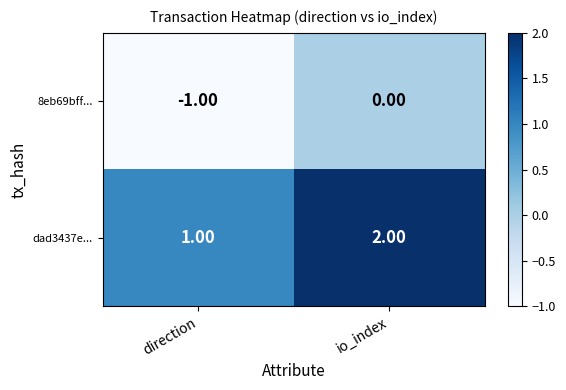

Which series has the largest total across all categories?

dad3437e...